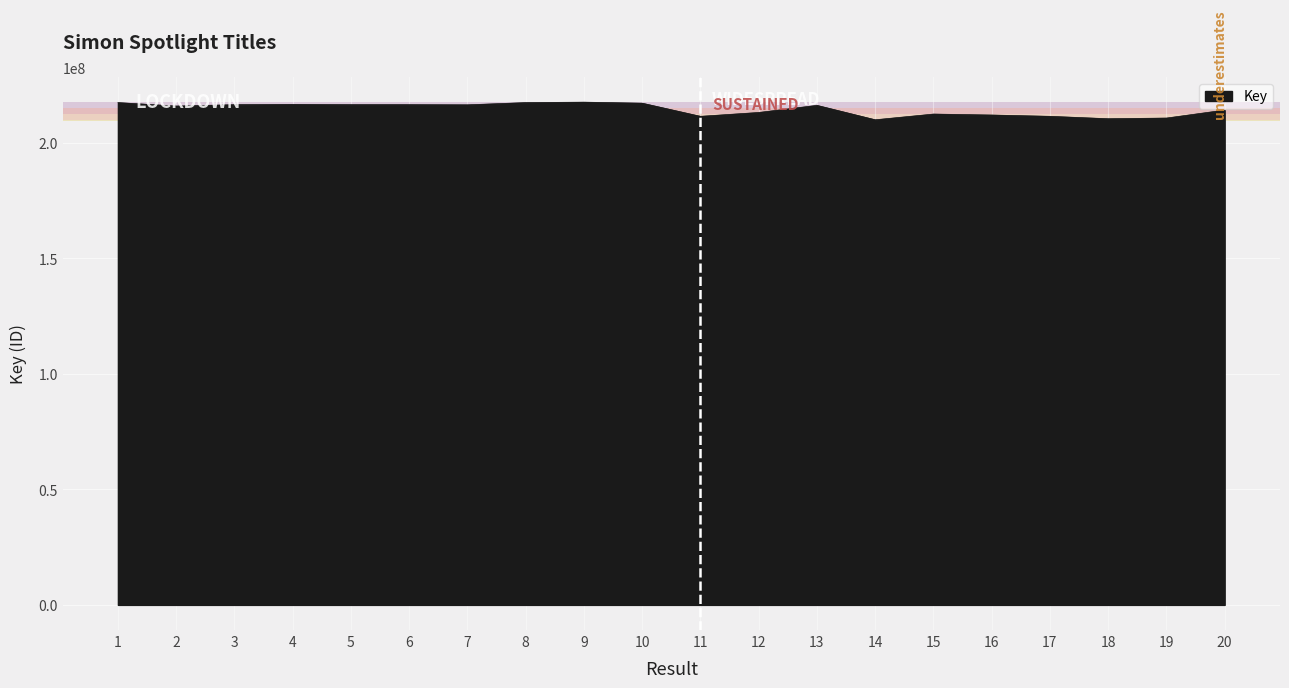

Approximately how many times larger is the value at 7 compared to 18?

1.0